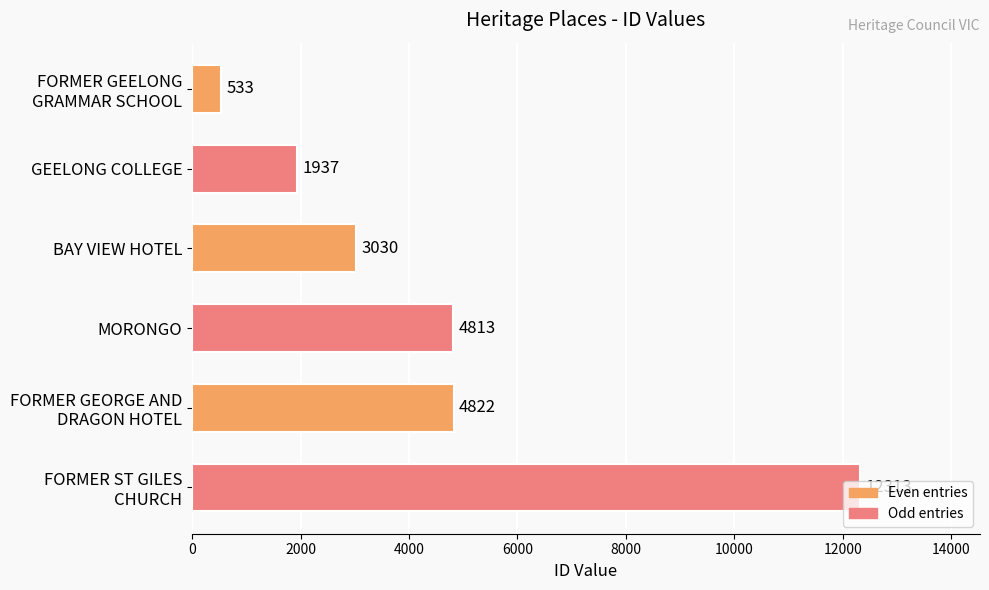

Approximately how many times larger is the value at BAY VIEW HOTEL compared to GEELONG COLLEGE?

1.6